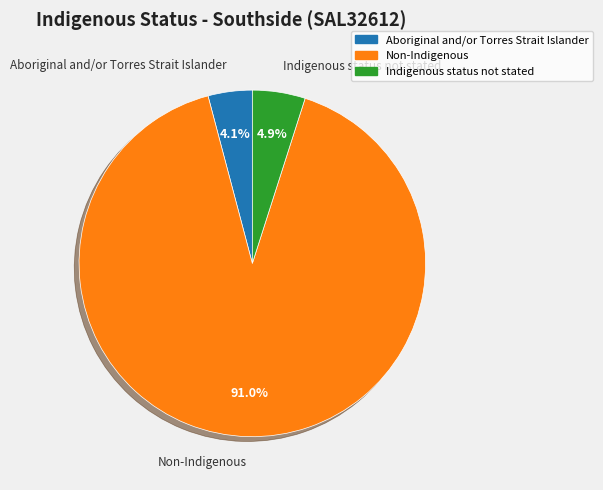

How much of the chart is everything except Aboriginal and/or Torres Strait Islander?

95.9%